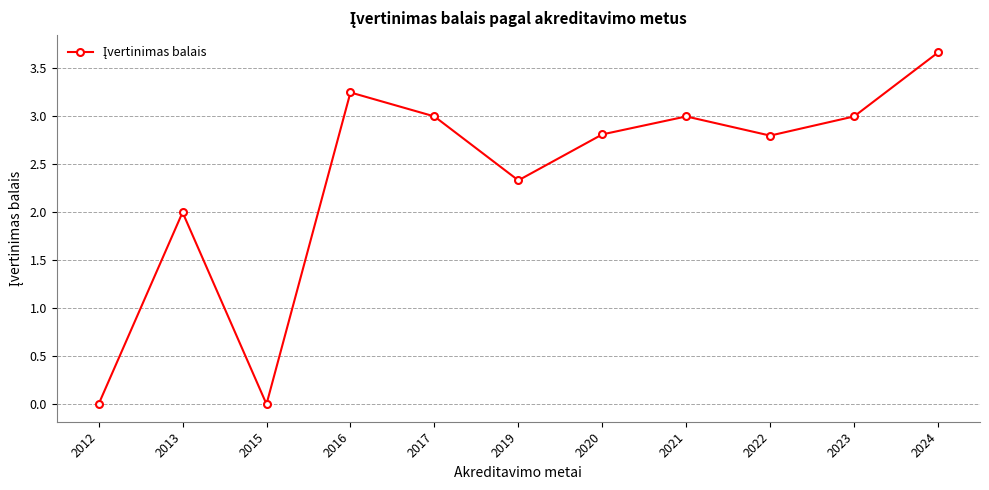

Which category has the highest value across all series?

2024